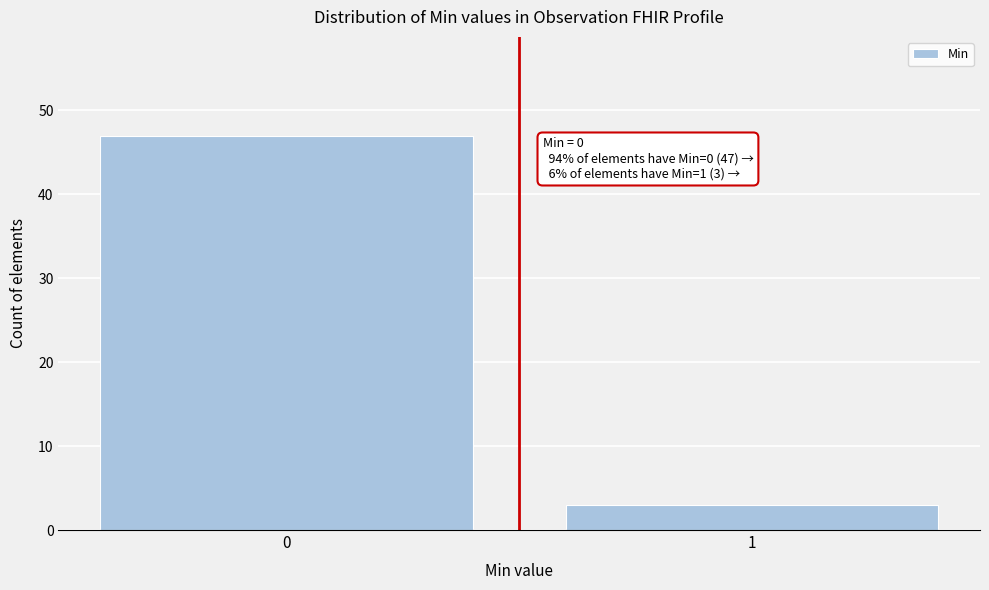

Reading left to right, what are all the values shown in this chart?

0=47	1=3